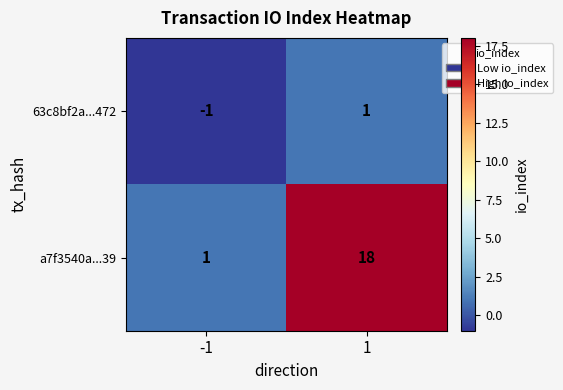

Rank the series at 1 from highest to lowest value.

a7f3540a...39, 63c8bf2a...472